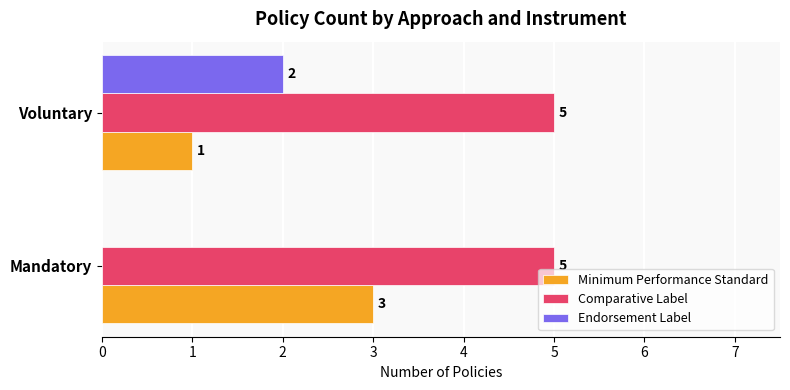

Which series has the largest total across all categories?

Comparative Label